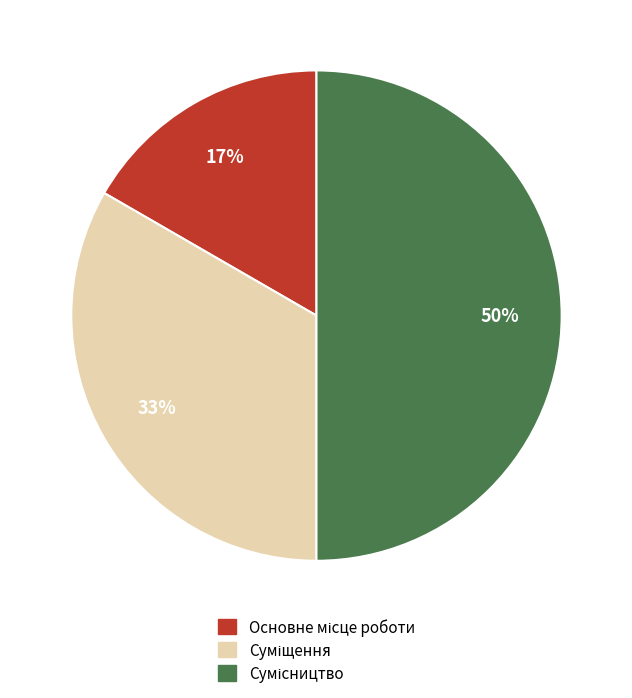

To the nearest percent, what is the average slice percentage?

33%